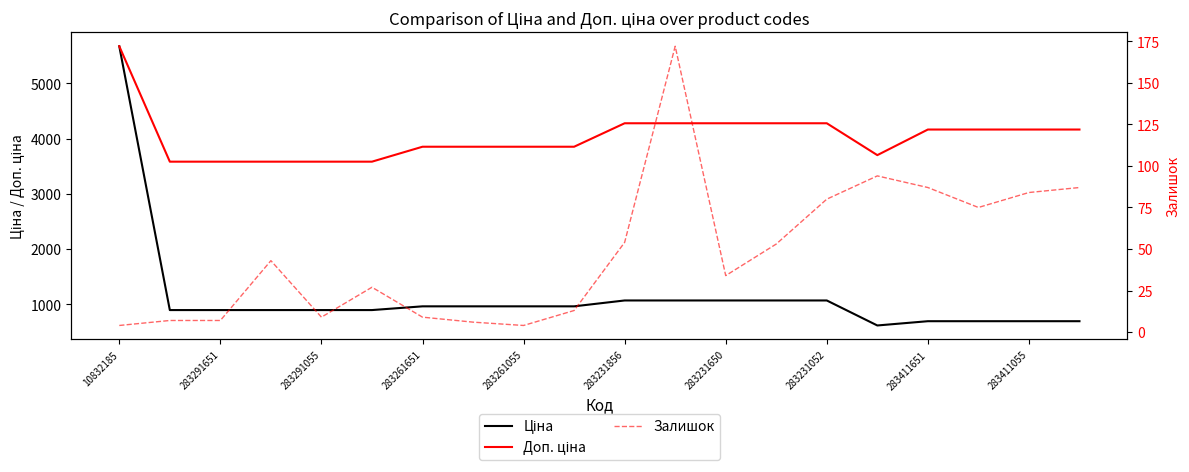

At which category does Ціна reach its first local valley?

15